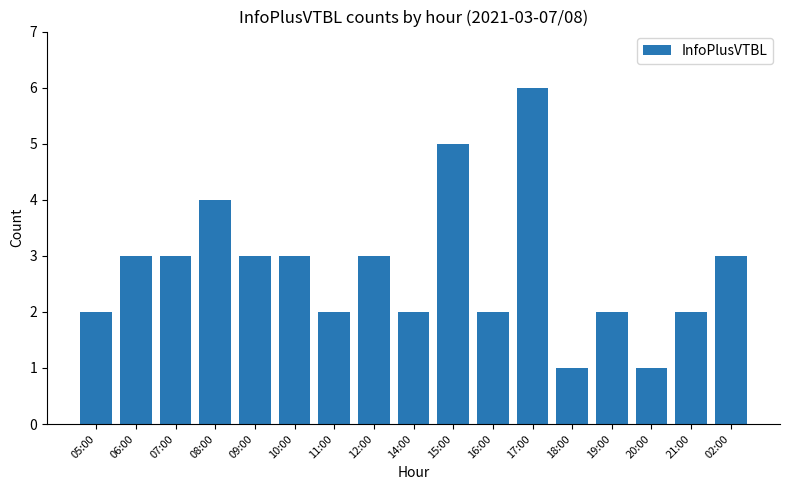

What is the difference between the second highest and second lowest values?

4